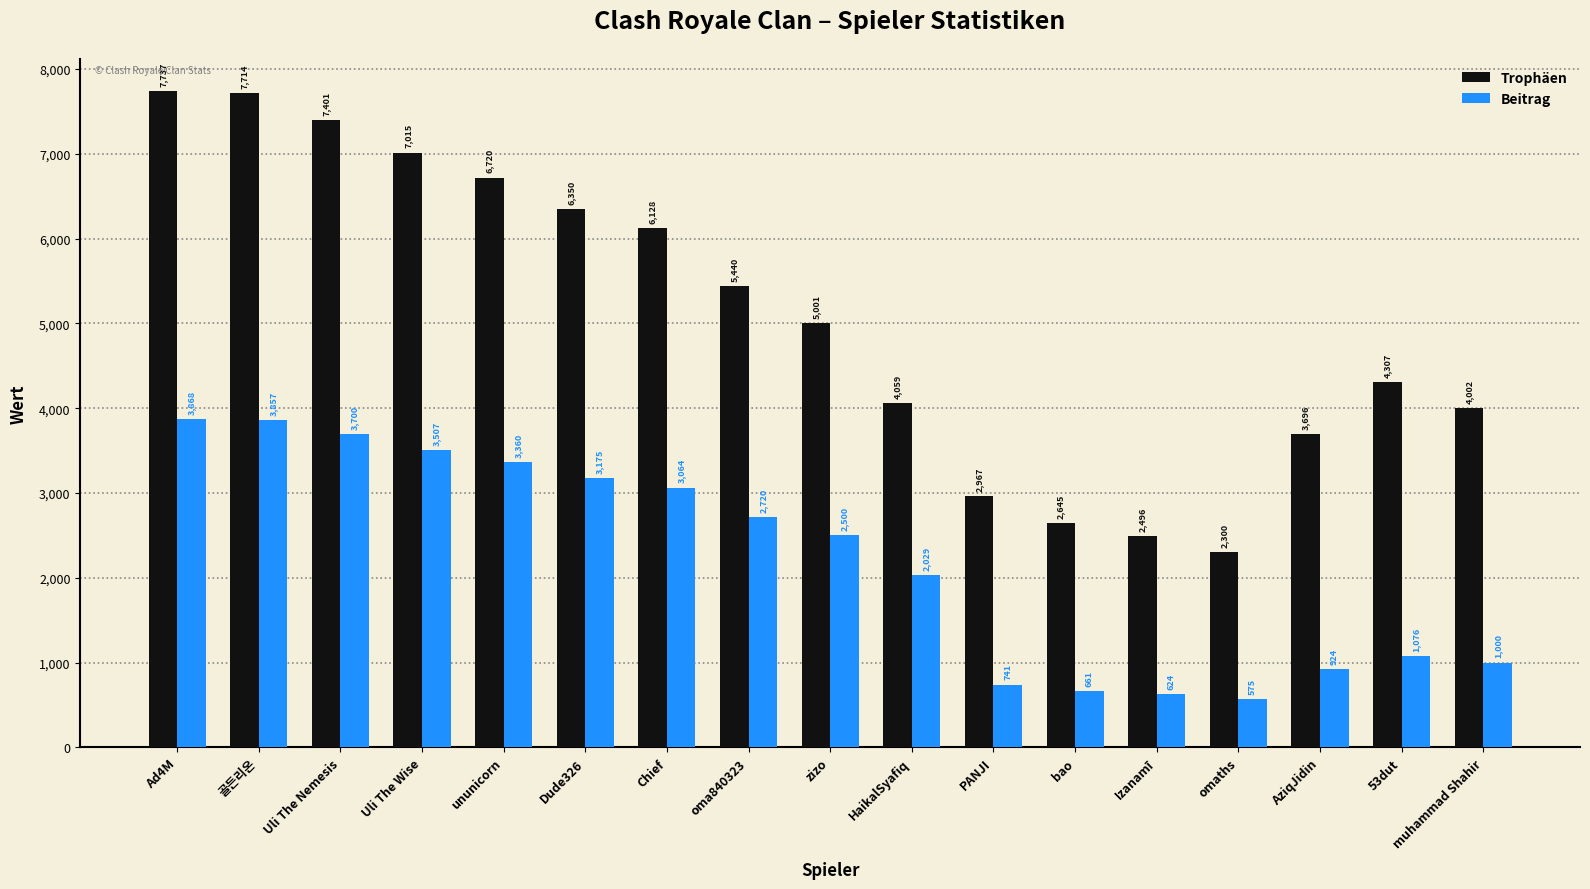

Reading left to right, what are all the values shown in this chart?

Trophäen: 7737	7714	7401	7015	6720	6350	6128	5440	5001	4059	2967	2645	2496	2300	3696	4307	4002
Beitrag: 3868	3857	3700	3507	3360	3175	3064	2720	2500	2029	741	661	624	575	924	1076	1000